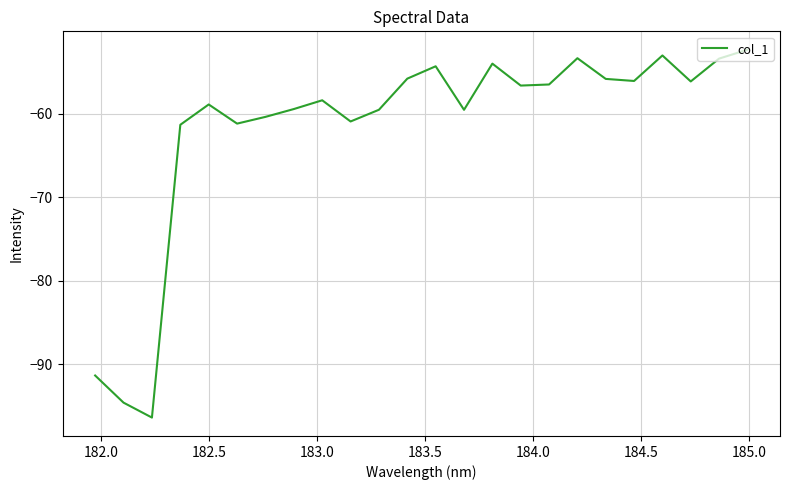

What is the difference between the maximum and minimum values?

44.0